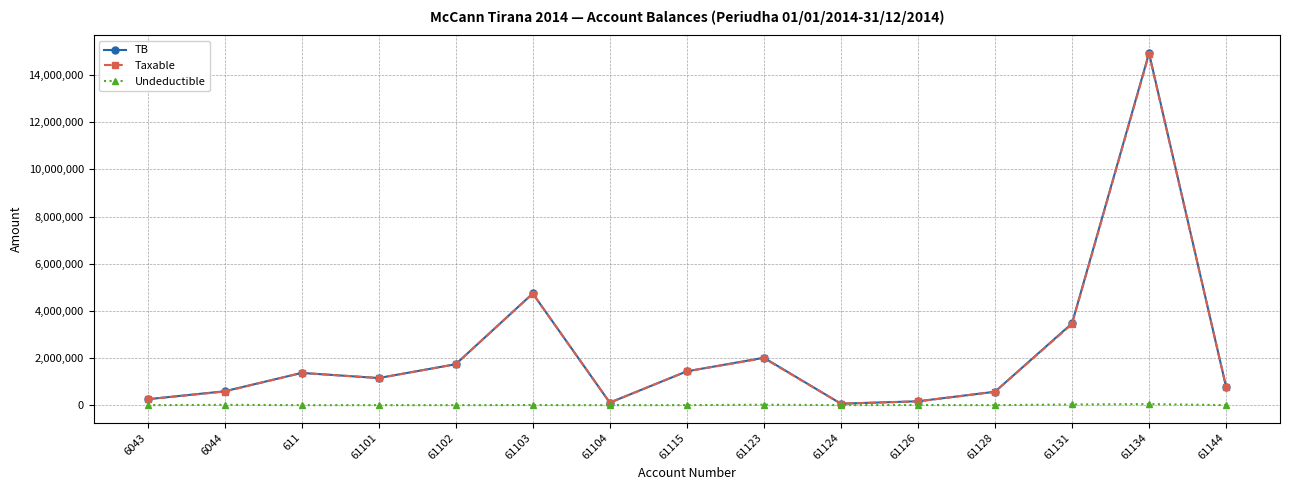

The value of TB at 61123 is 850837.5. True or false?

False